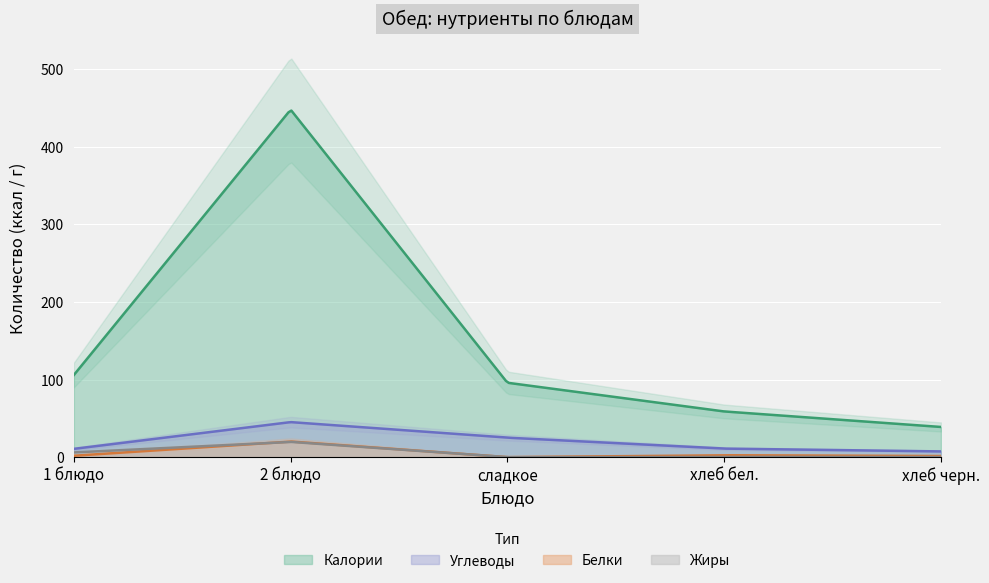

True or false: Борщ с капустой и картофелем has a value of 60 at хлеб бел..

False